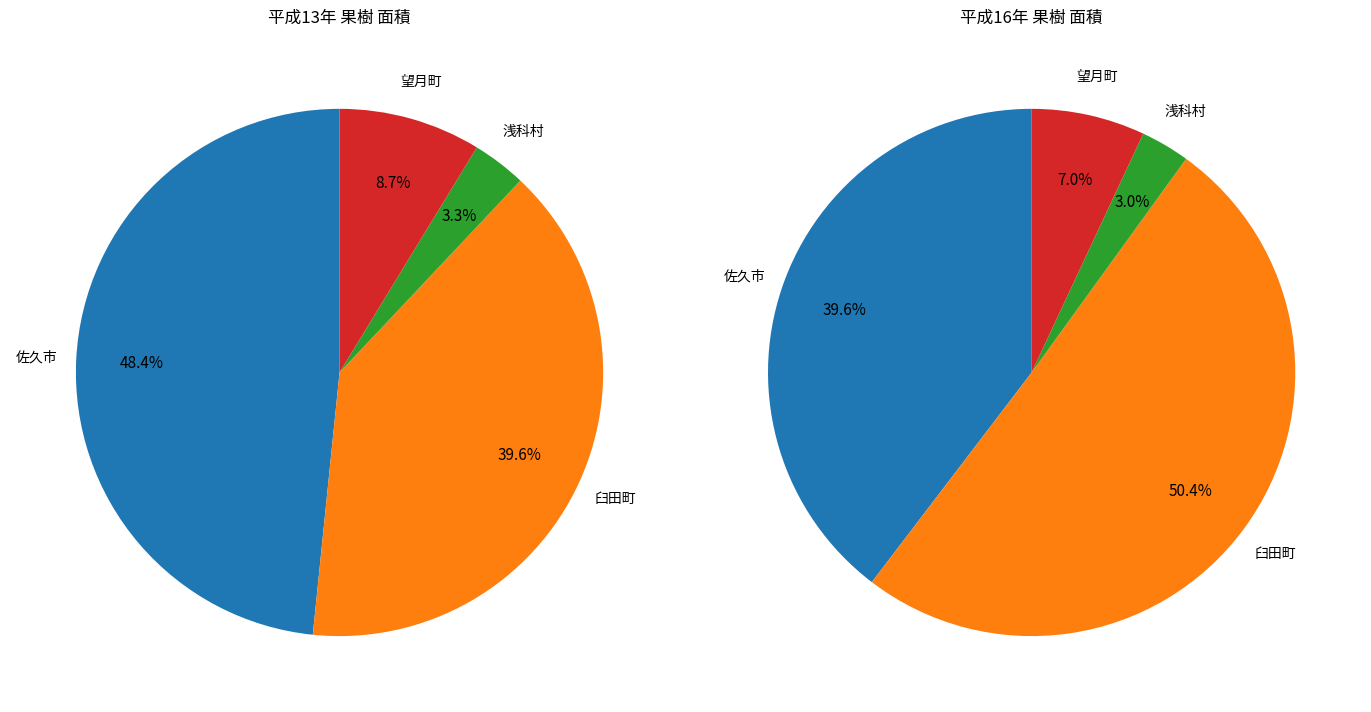

To the nearest percent, what is the average slice percentage?

25%